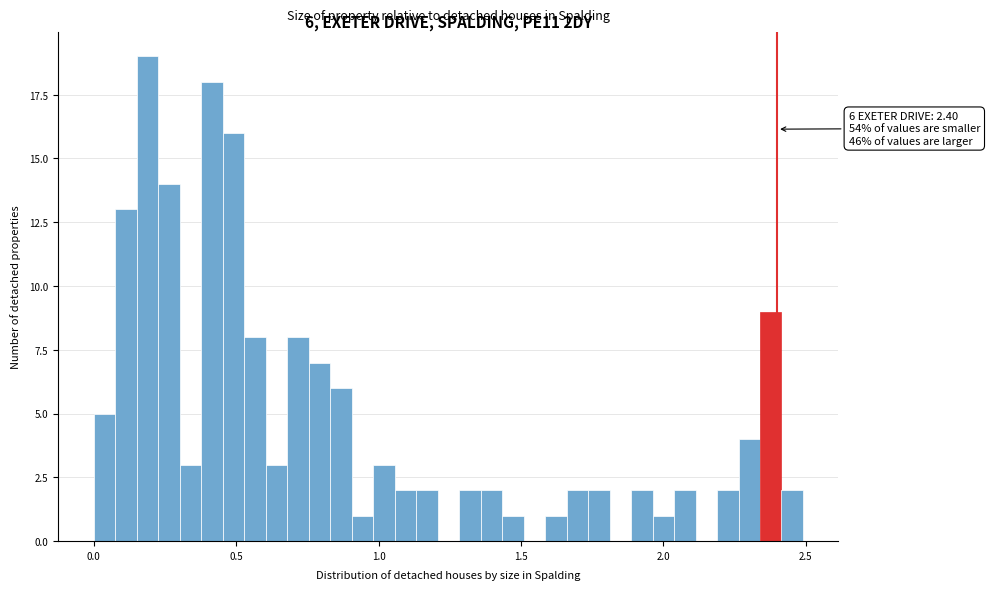

Read against the x-axis, roughly where is the centre of the tallest bar?

0.20